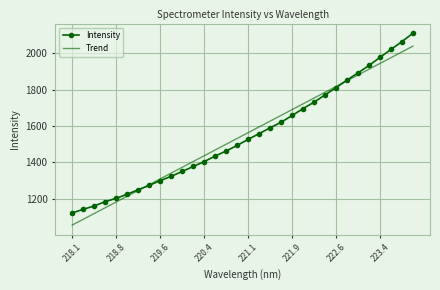

What is the minimum value for Trend?

1055.2